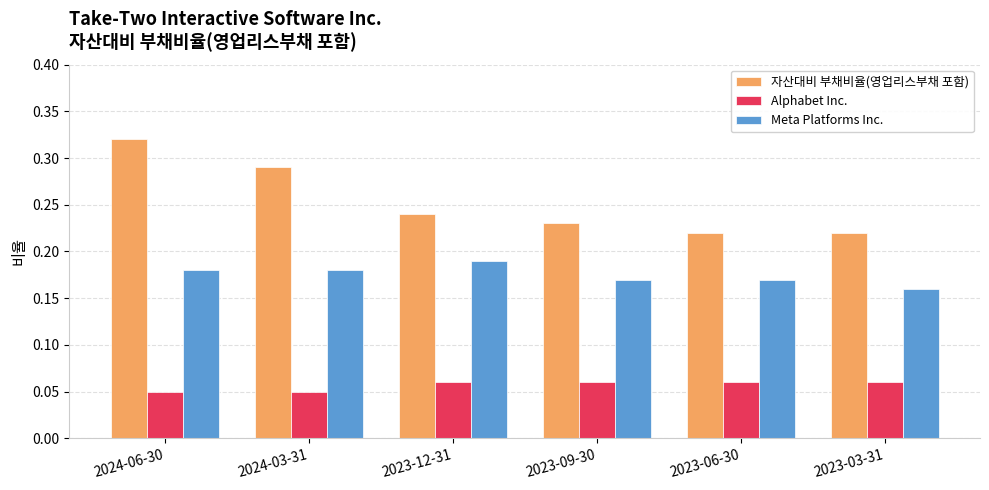

Where is Meta Platforms Inc. nearest to the value 0?

2023-03-31